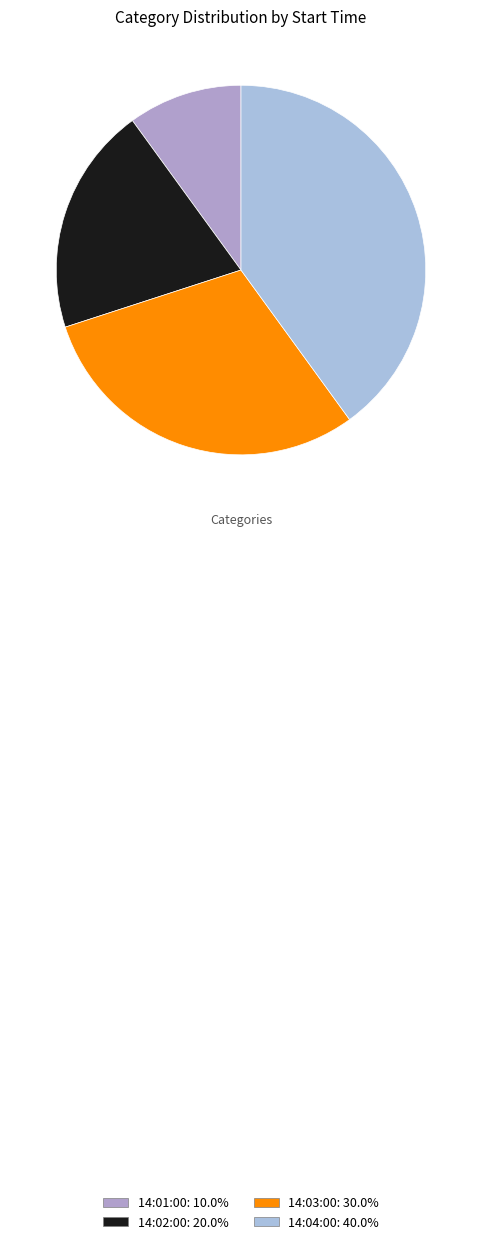

To the nearest percent, what is the average slice percentage?

25%